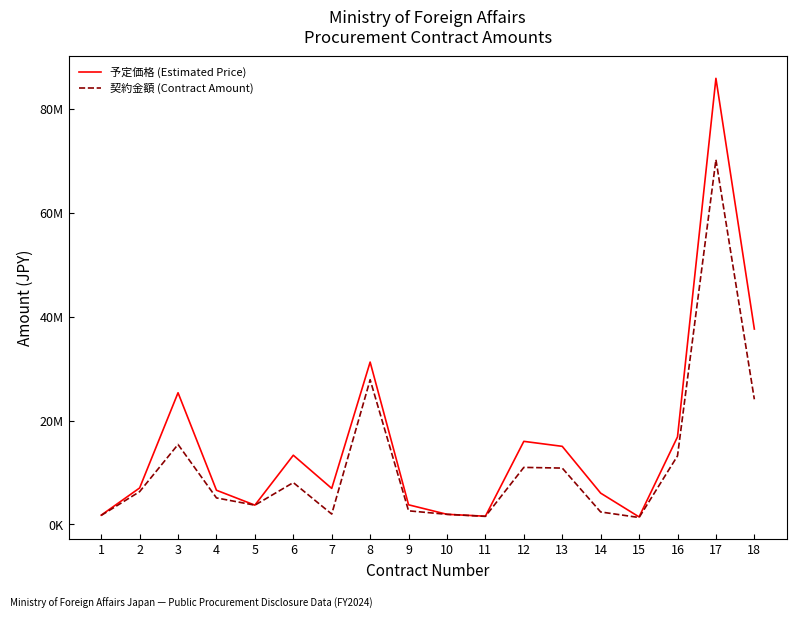

Is this an area chart (filled region under the line)?

No